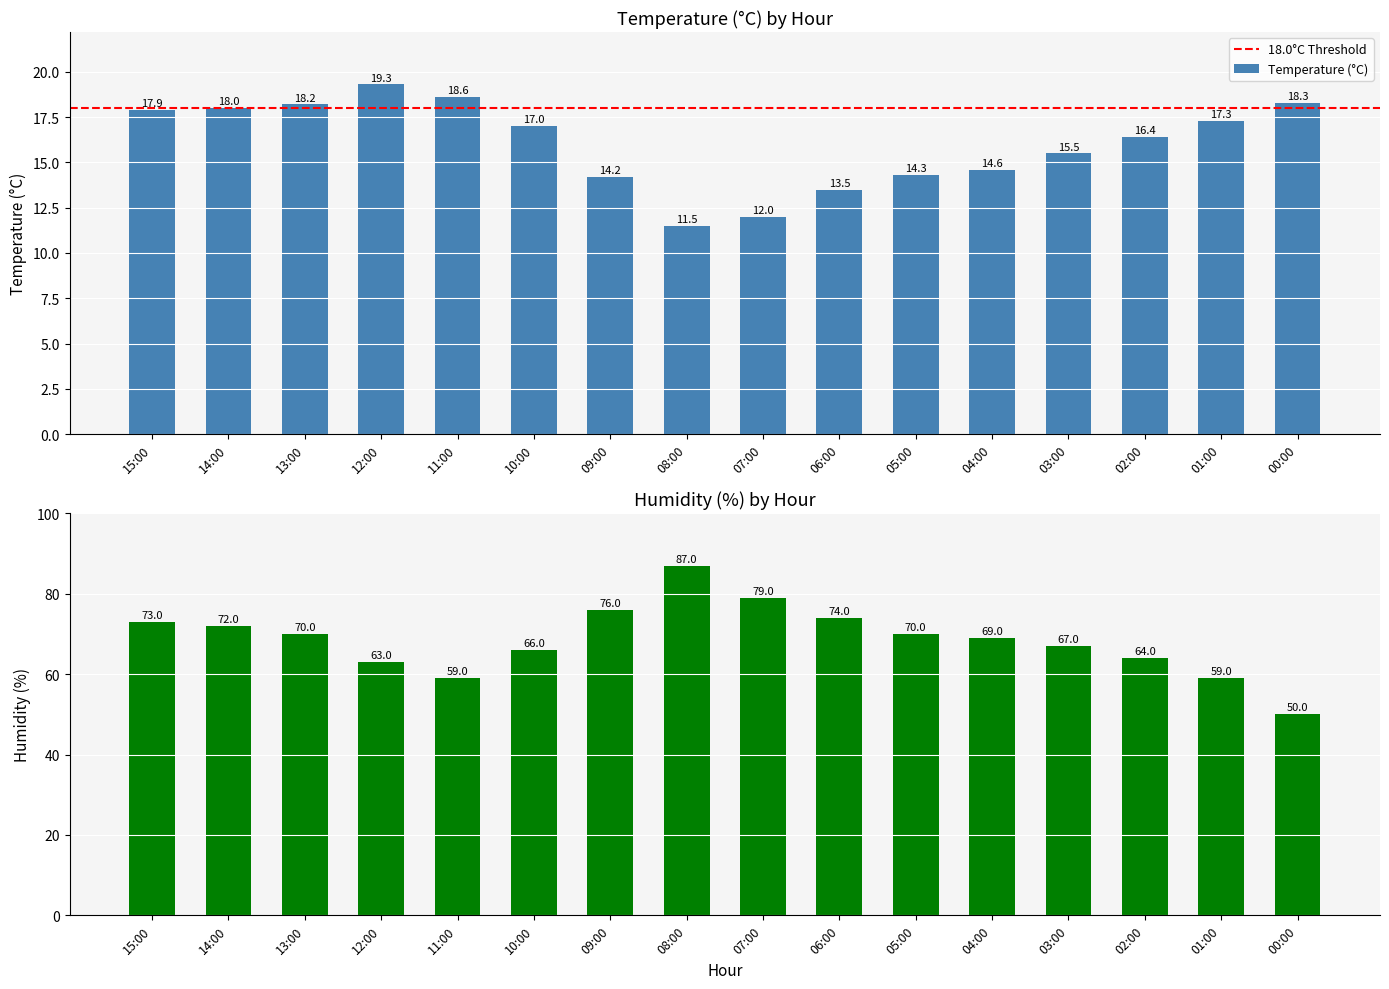

What is the minimum value for Temperature (°C)?

11.5